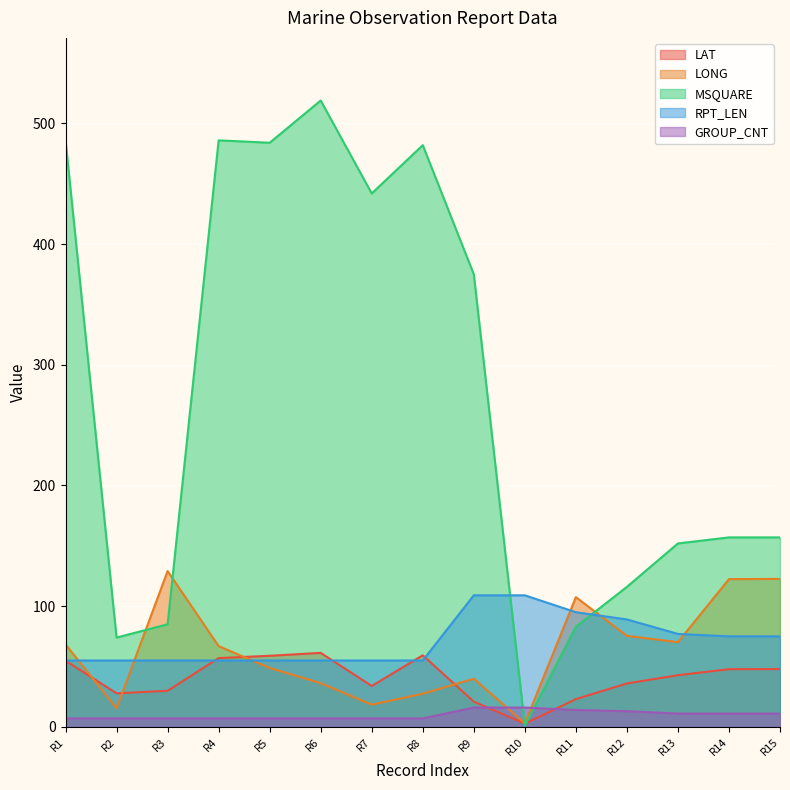

In MSQUARE, how many points are lower than both neighbors (excluding endpoints)?

4